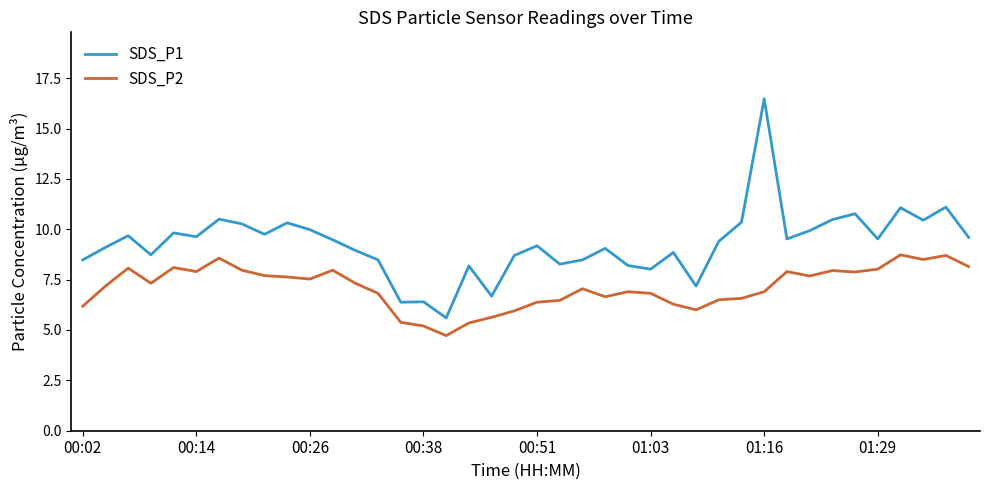

What are all the series names shown in the legend?

SDS_P1, SDS_P2